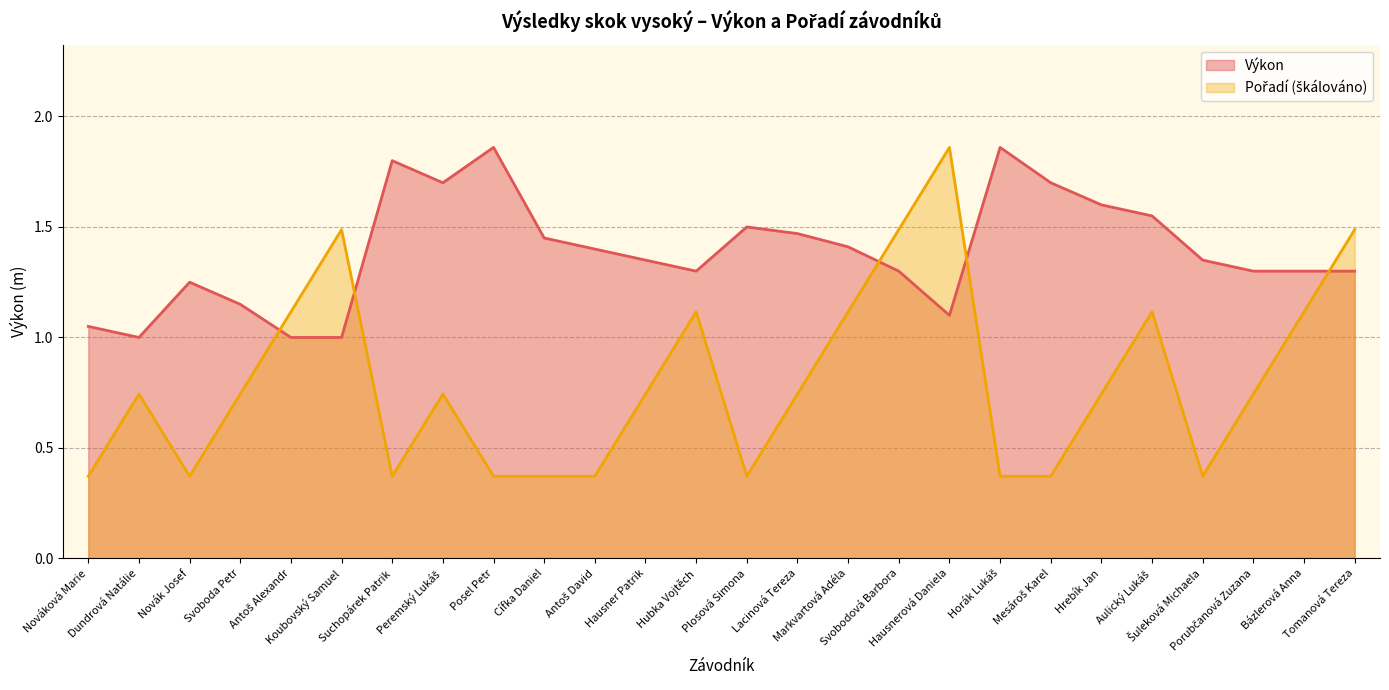

Count the number of categories in the chart.

26